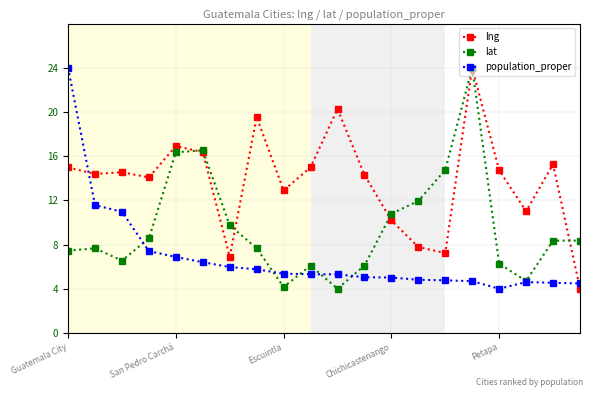

What is the value of the lng point at the 15th from the left?

7.2